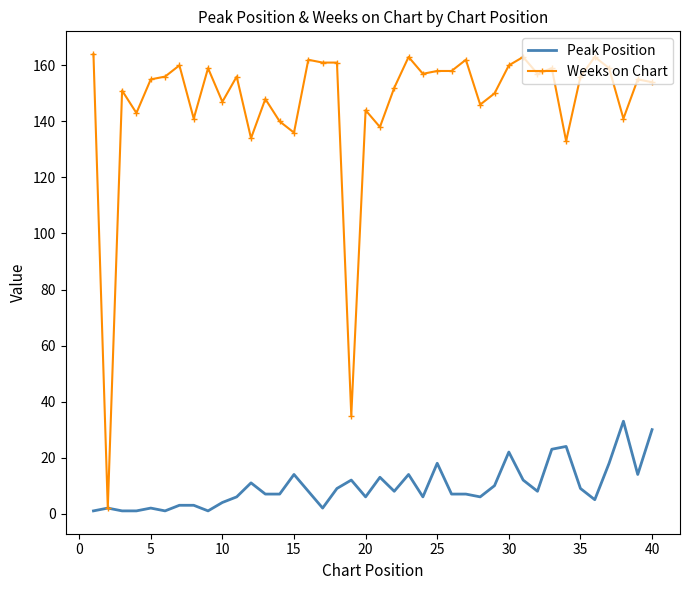

List the series in order of their overall mean, lowest first.

Peak Position, Weeks on Chart